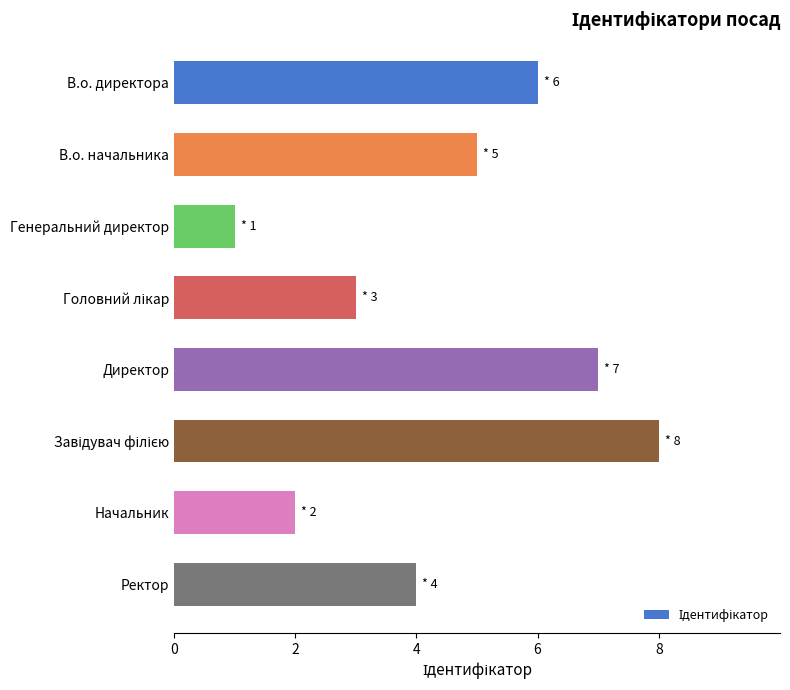

What is the sum of all values?

36